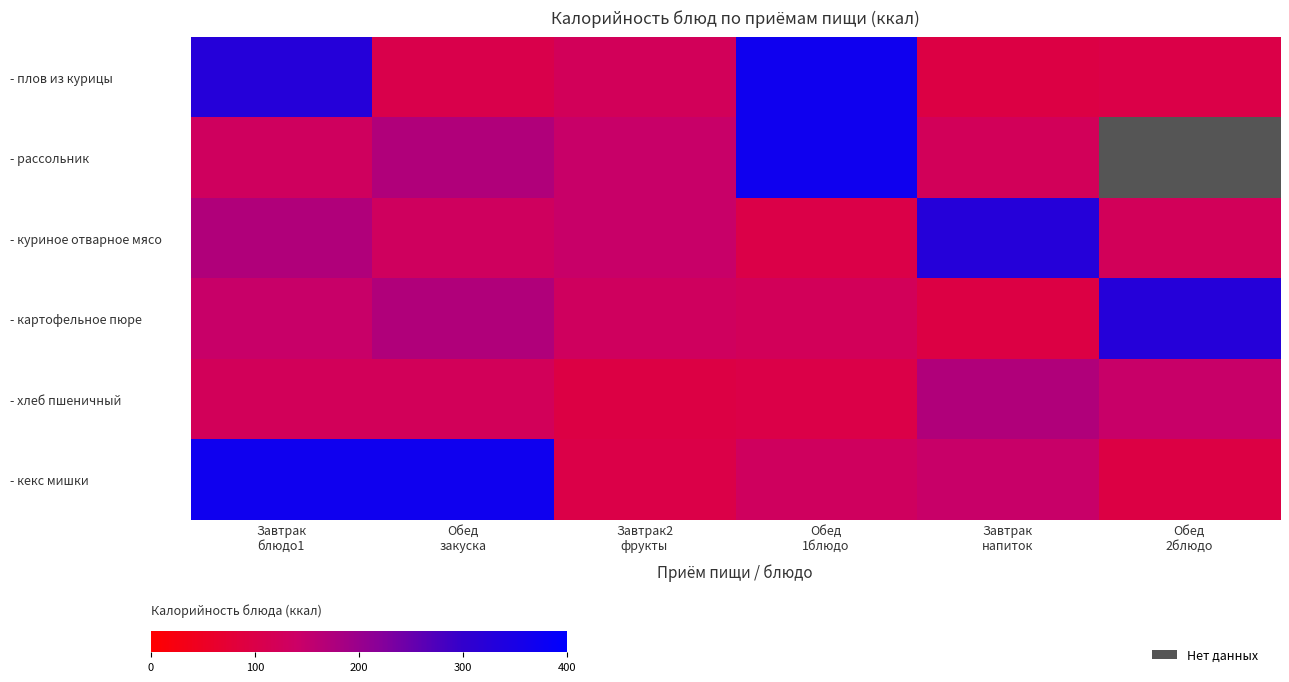

Where is - плов из курицы nearest to the value 232?

Завтрак блюдо1